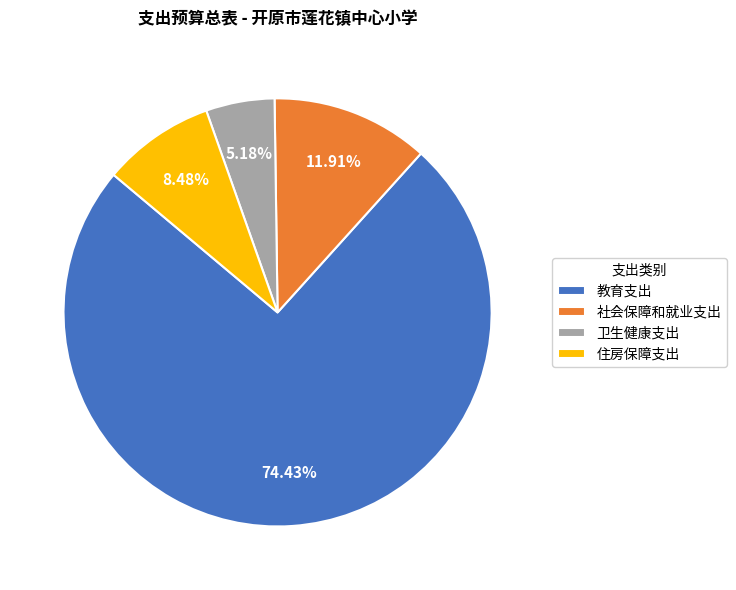

Count the number of slices in the pie.

4